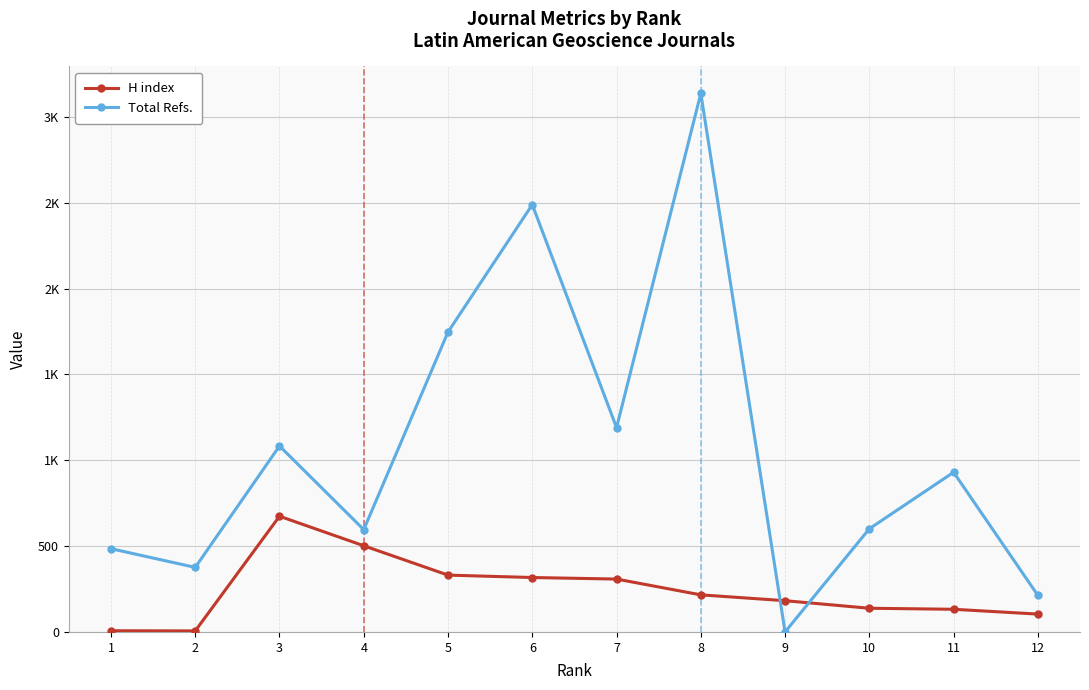

What are all the series names shown in the legend?

H index, Total Refs.